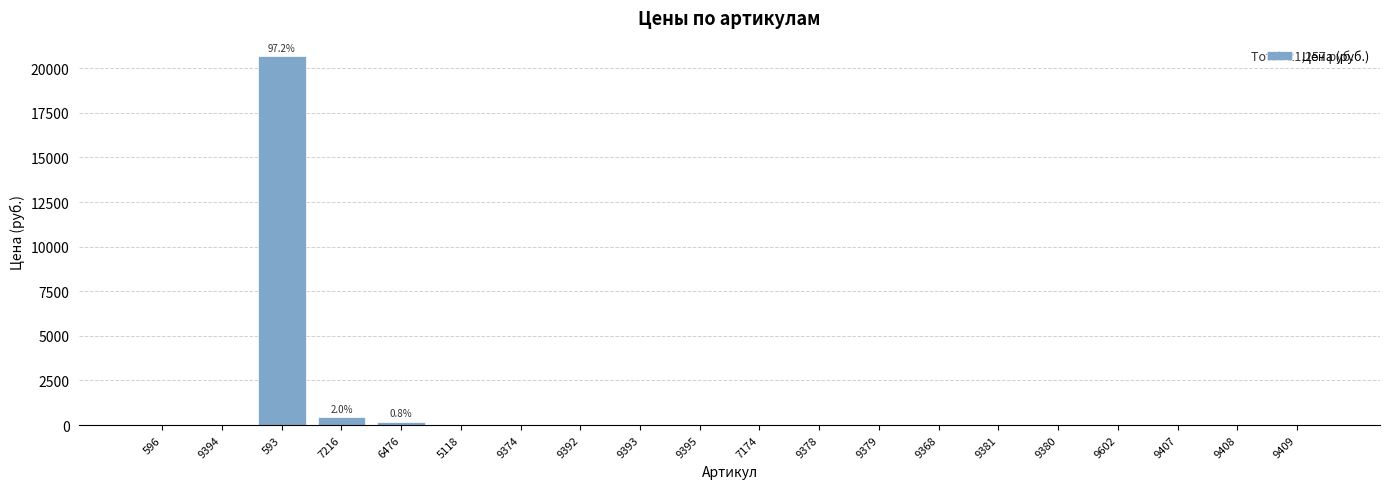

True or false: the data shows 0 at 9395.

True